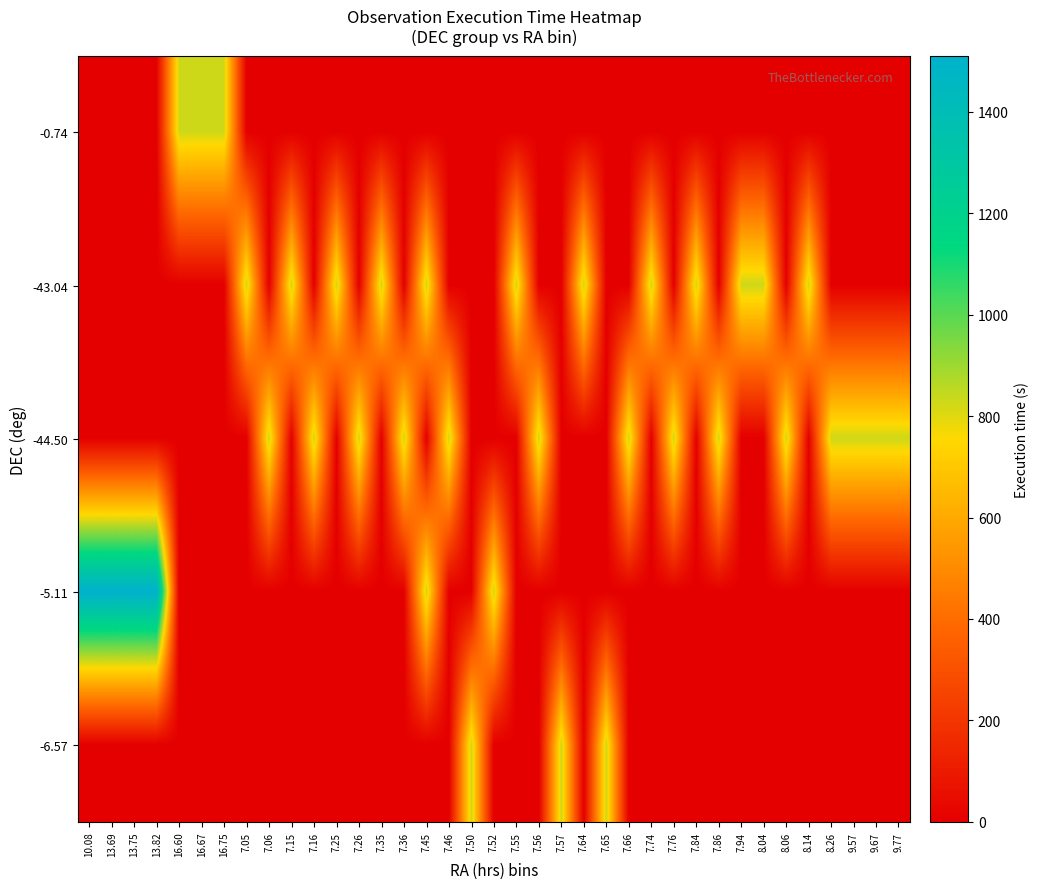

Which has a higher value, 7.16 or 10.08?

7.16